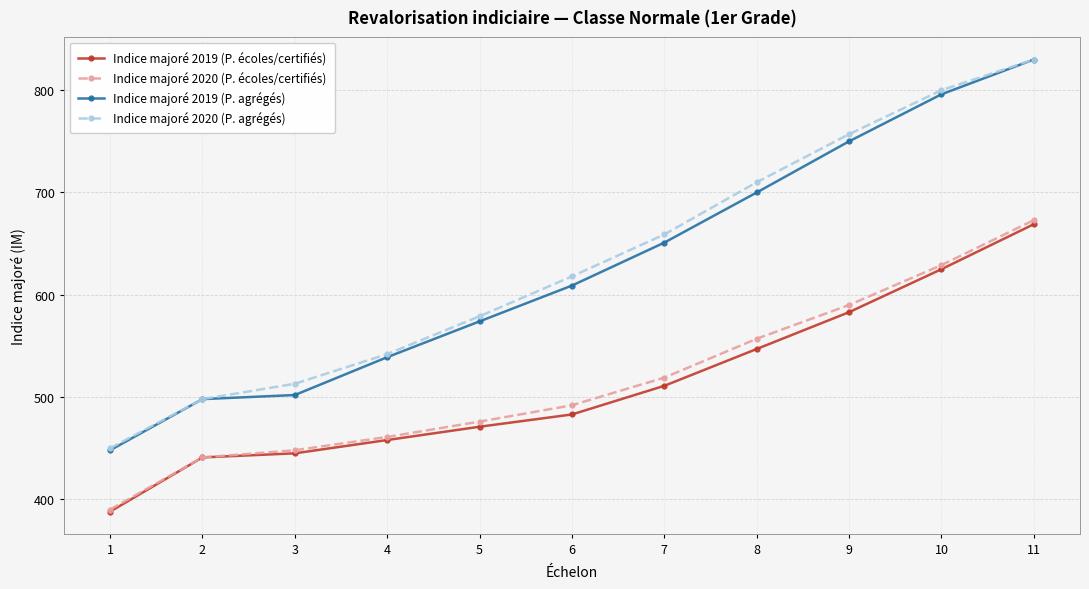

Which series has the widest spread of values?

Indice majoré 2019 (P. agrégés)